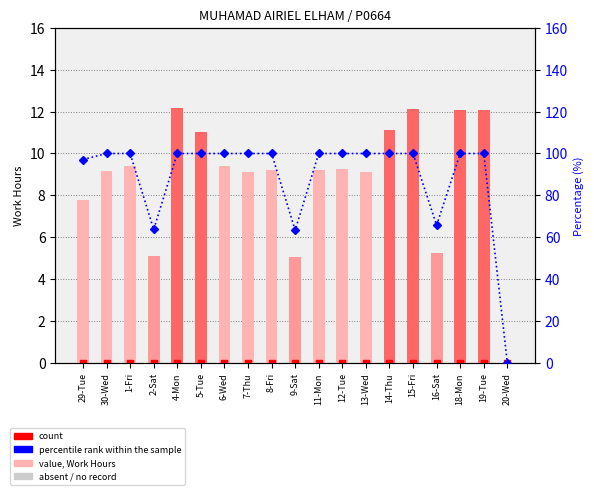

Which series contains the lowest Y value?

work hours